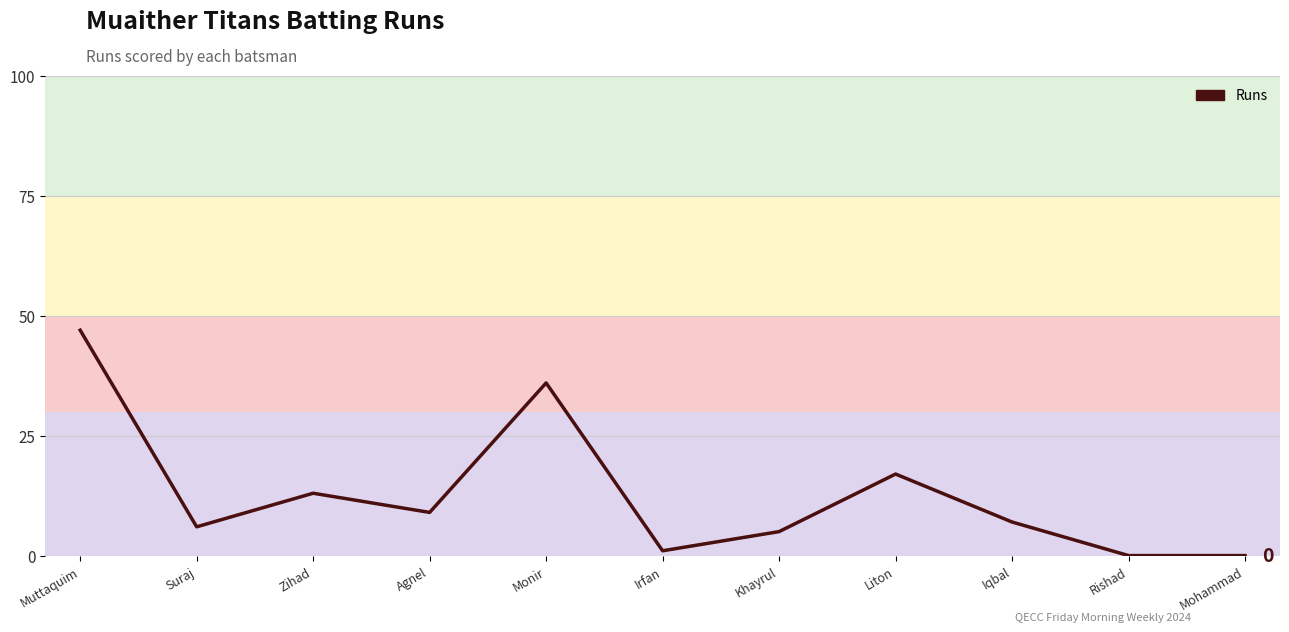

How many values are below 7?

5